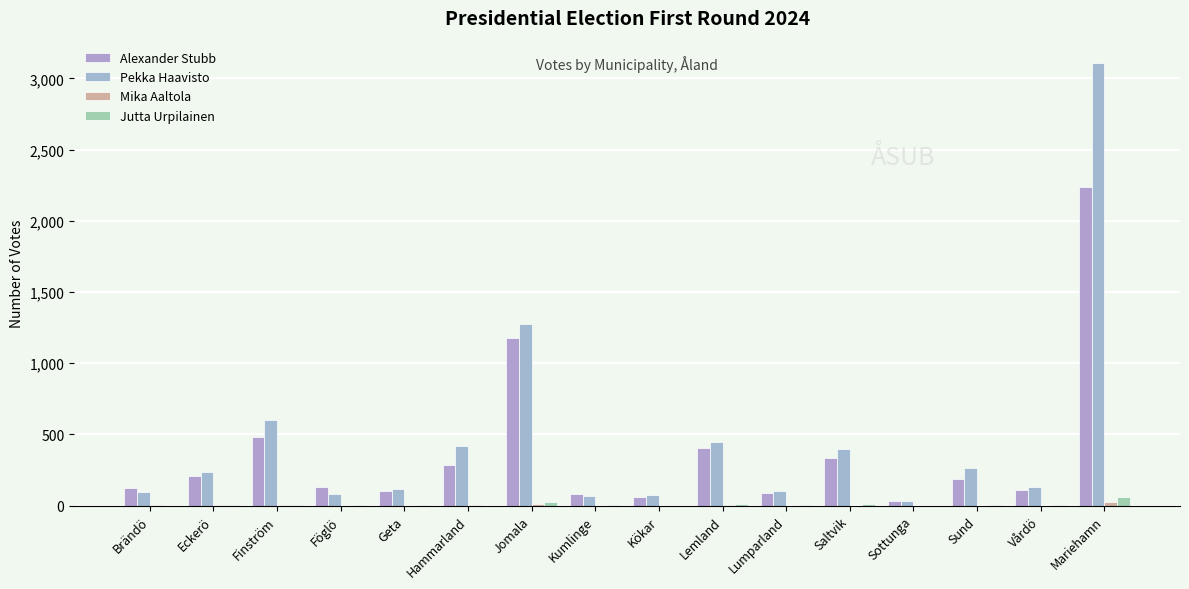

Which series has the widest spread of values?

Pekka Haavisto